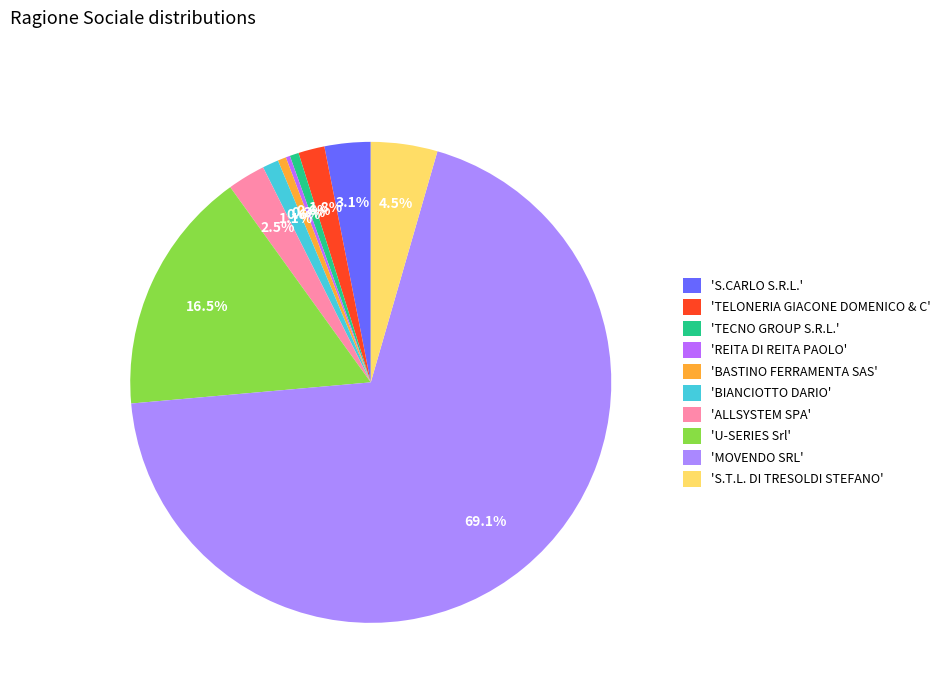

How many segments does this pie chart have?

10